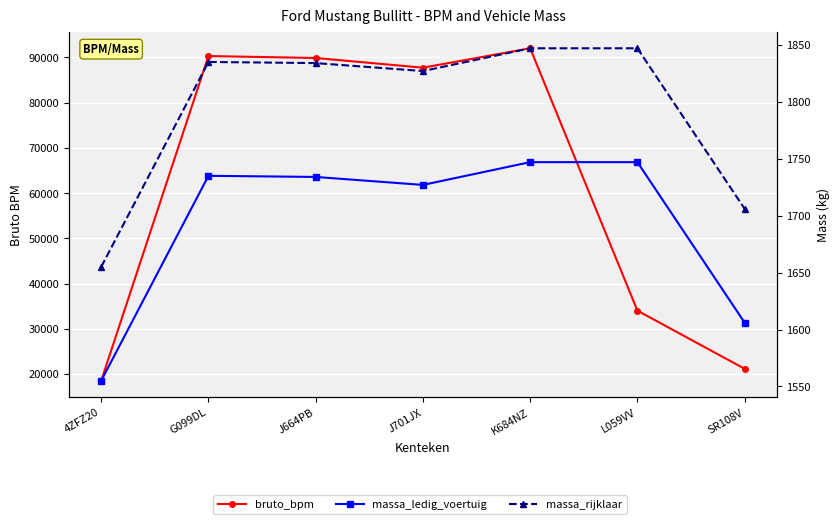

What is the sum of all massa_ledig_voertuig values?

11851